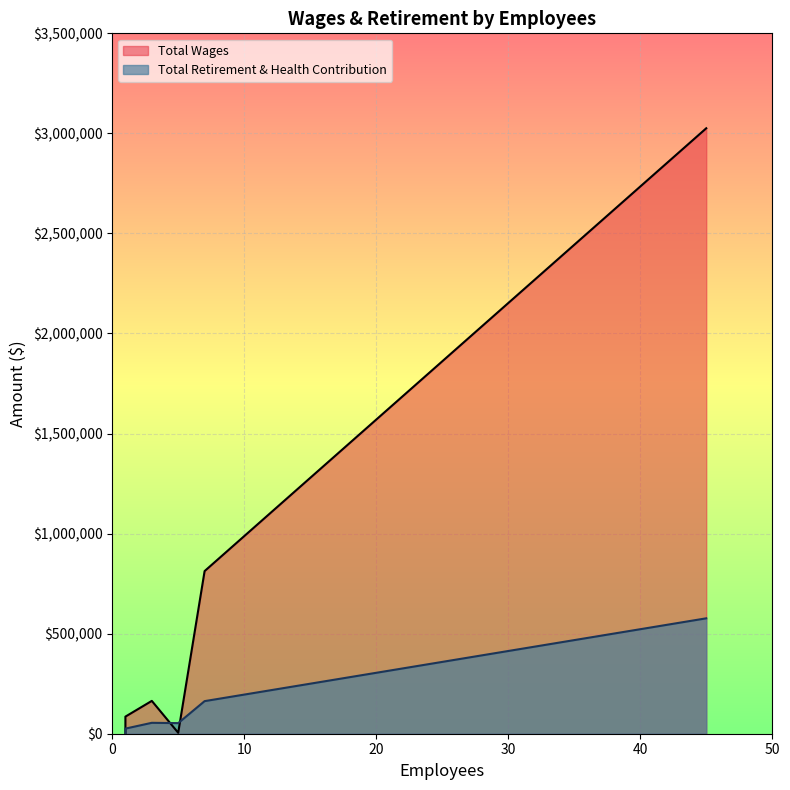

Reading left to right, transcribe all the data shown in this chart.

Total Wages: Maintenance=1740	IT=34358	Finance=49974	Training=85470	Board of Directors=164094	Fire Prevention=4667	Administration=812757	Emergency Operations=3025542
Total Retirement & Health Contribution: Maintenance=0	IT=9047	Finance=14607	Training=25550	Board of Directors=54495	Fire Prevention=52990	Administration=162845	Emergency Operations=576699